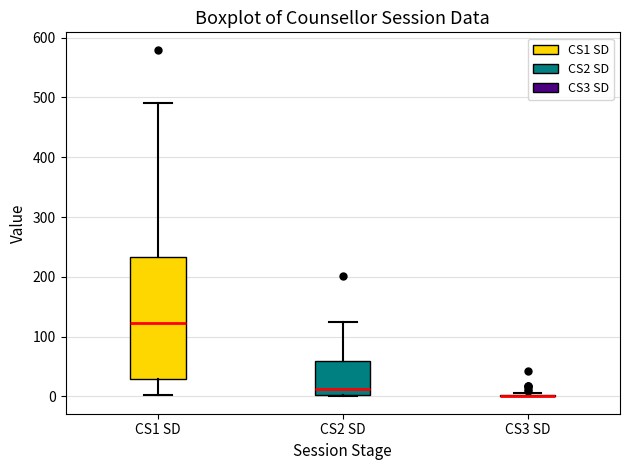

Reading left to right, read every box against the y-axis: the position of its median line, the range the box covers, and the ends of its whiskers. The values are not printed on the chart, so give them approximately, as read against the axis.

CS1 SD: median 120, box 30 to 230, whiskers 0 to 490
CS2 SD: median 10, box 0 to 60, whiskers 0 to 130
CS3 SD: box collapsed to a line at 0, whiskers 0 to 10